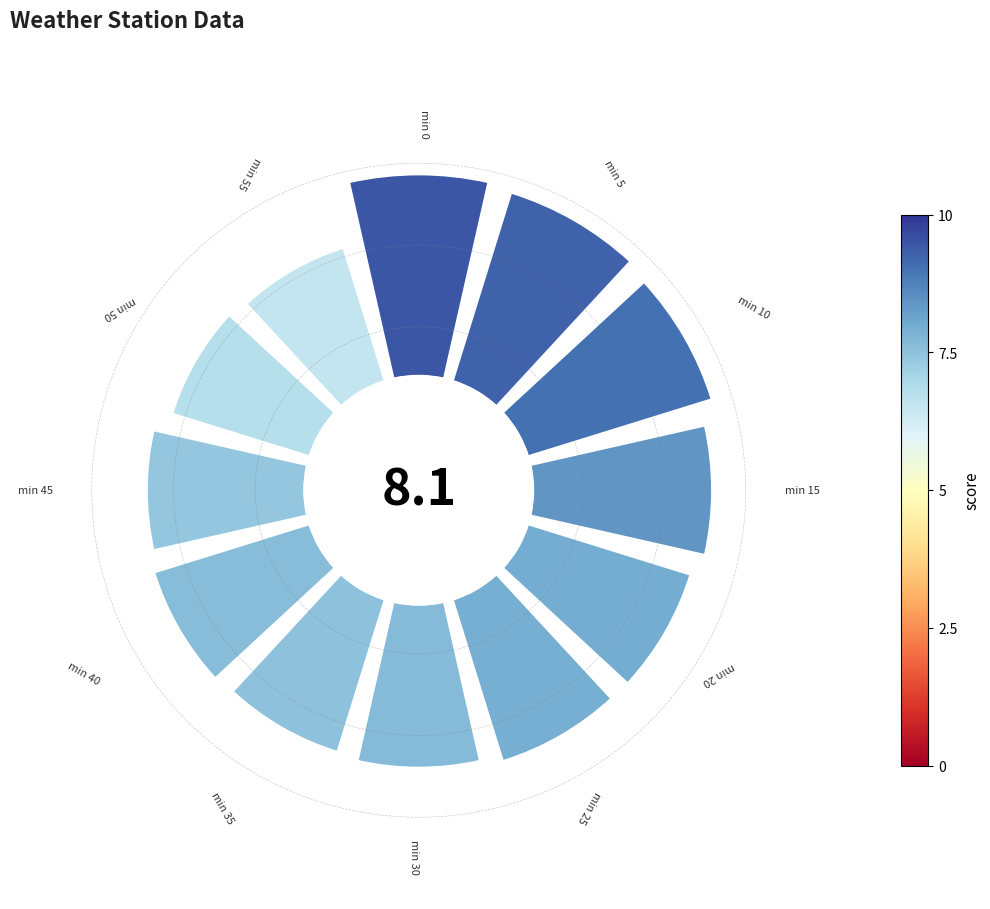

To the nearest percent, what is the average slice percentage?

8%